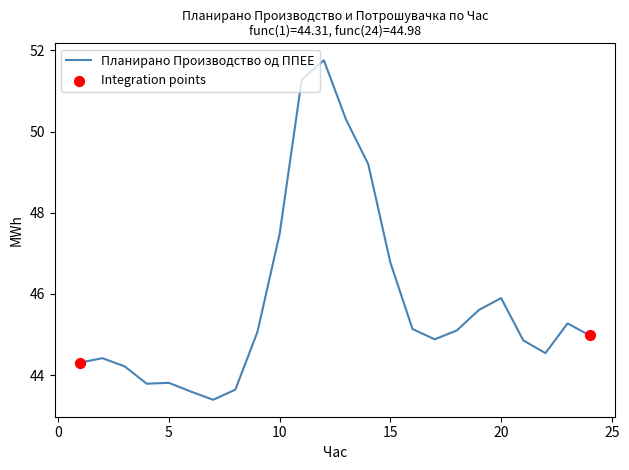

What is the greatest value displayed?

51.8